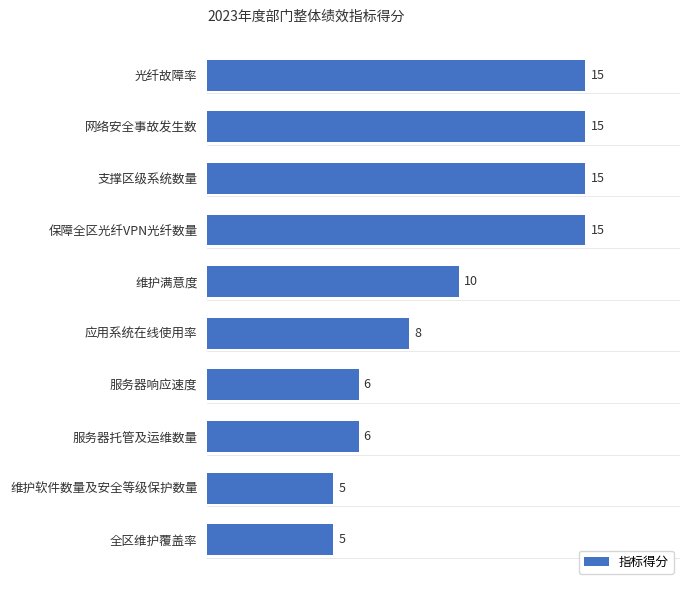

What is the greatest value displayed?

15